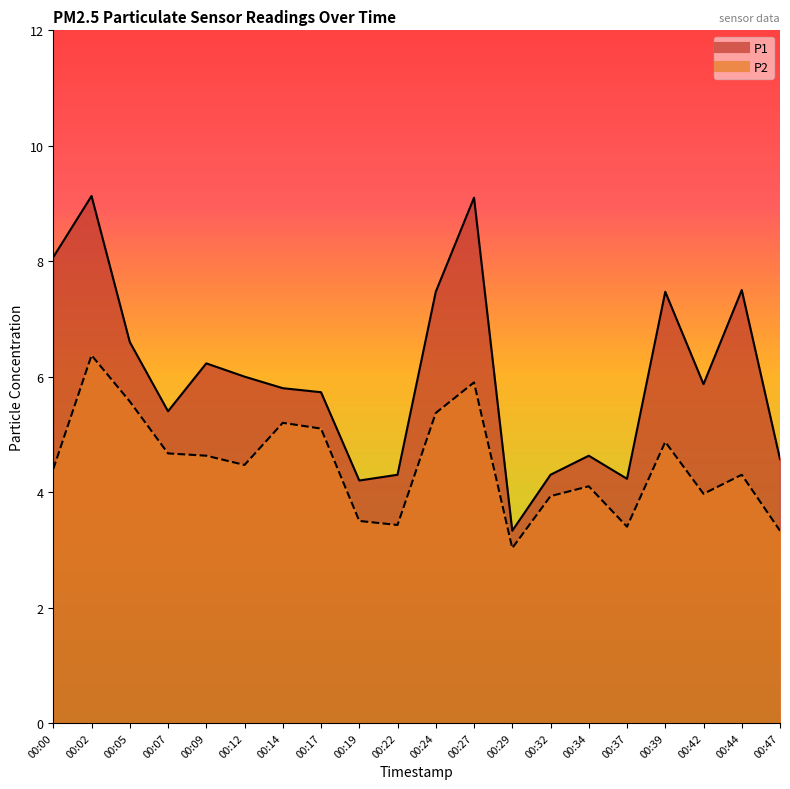

What is the spread (max minus min) of values at 00:00?

3.7